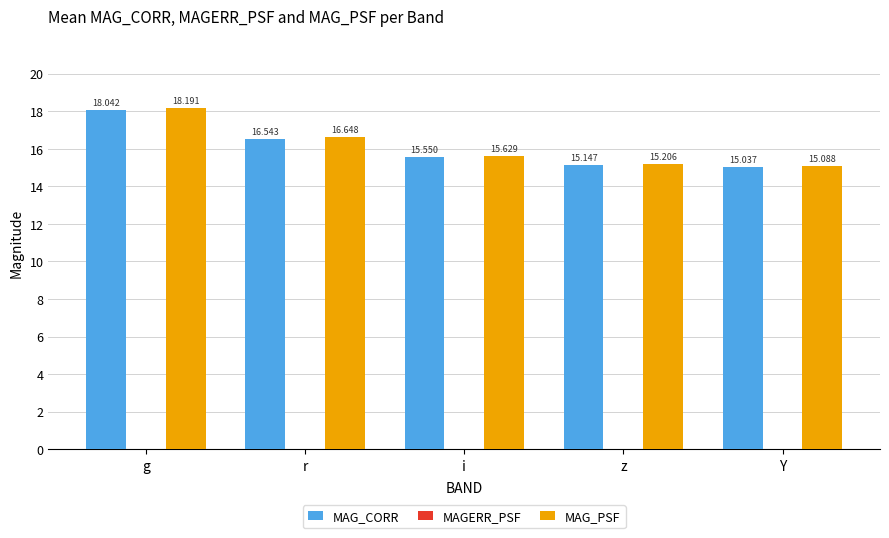

What value does the MAG_CORR series have at Y?

15.0